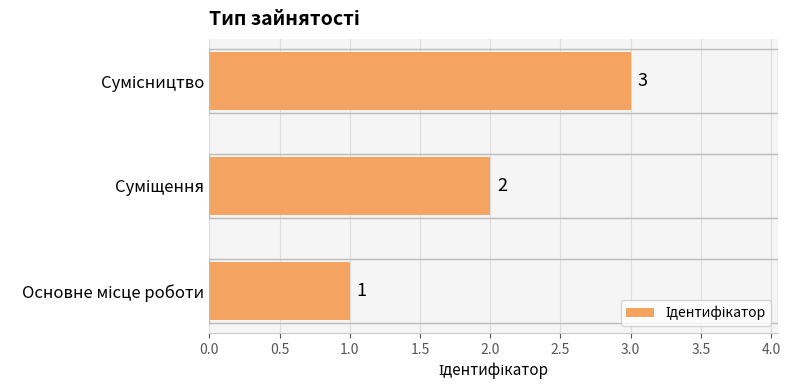

How many values are below 2?

1